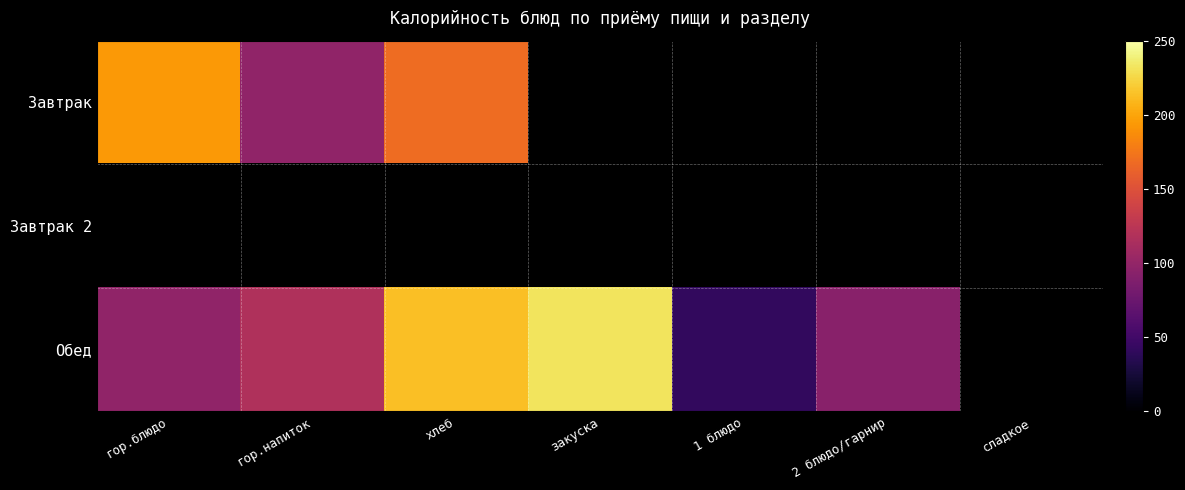

Rank the series at закуска from highest to lowest value.

Обед, Завтрак, Завтрак 2